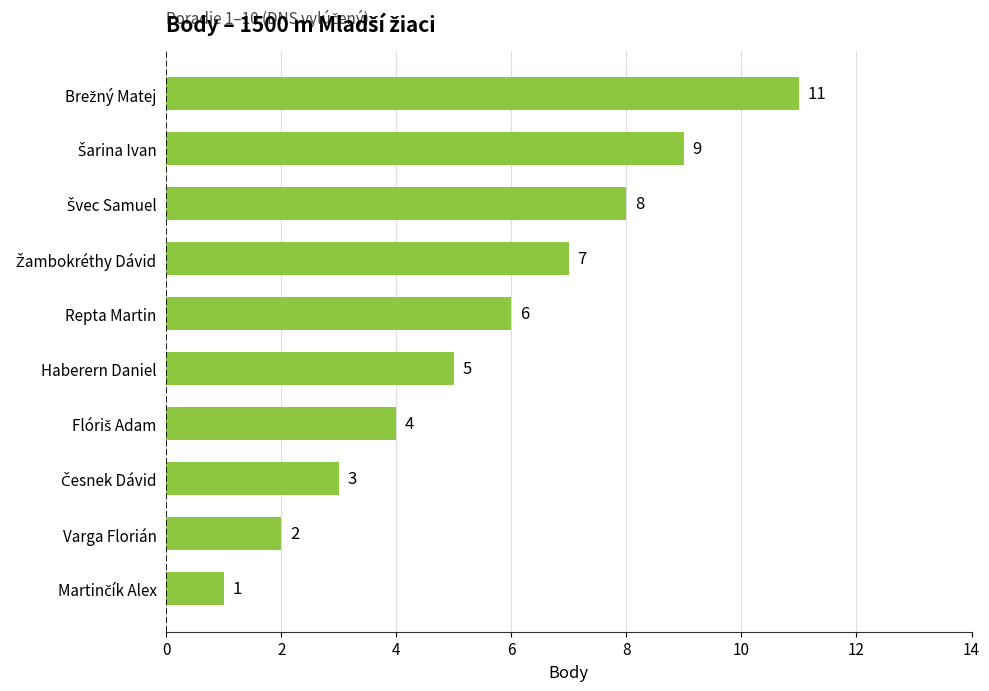

What is the minimum value shown in the chart?

1